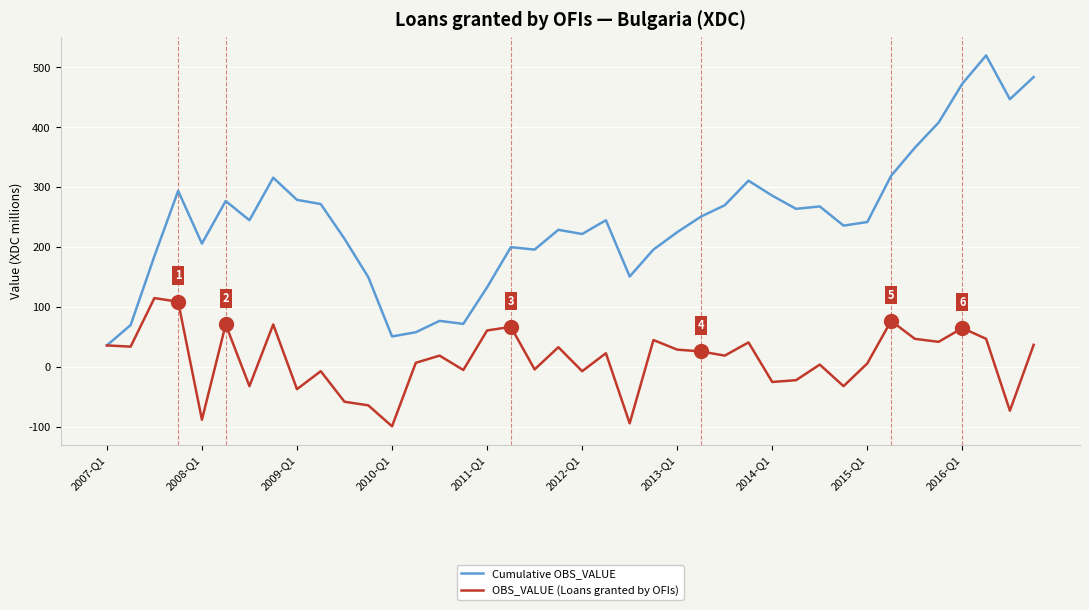

What is the lowest value of the OBS_VALUE (Loans granted by OFIs) series?

-99